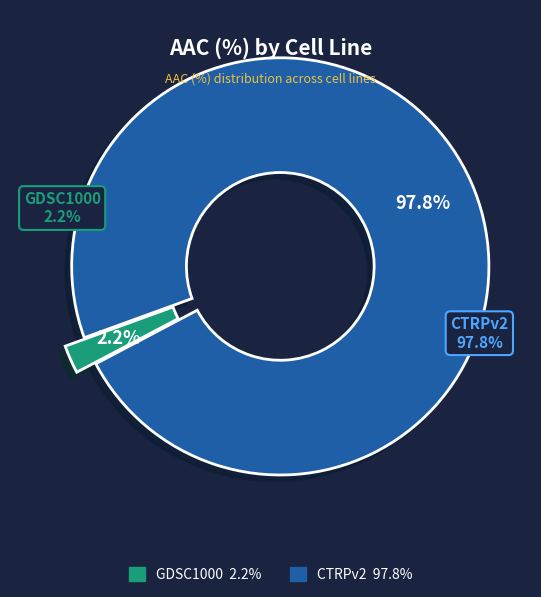

Is it true that GDSC1000 is 1% of the pie?

False